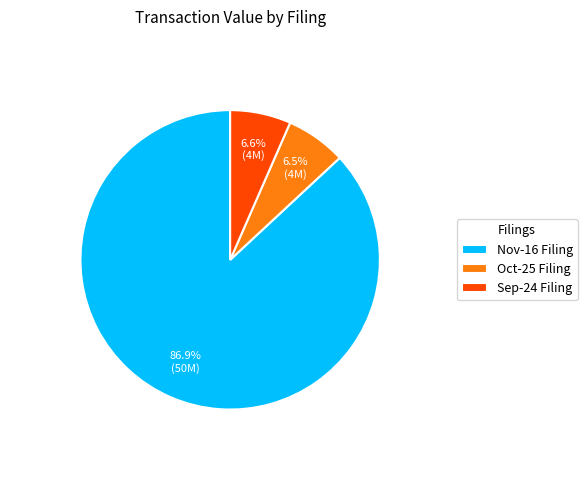

How many slices are in this pie chart?

3